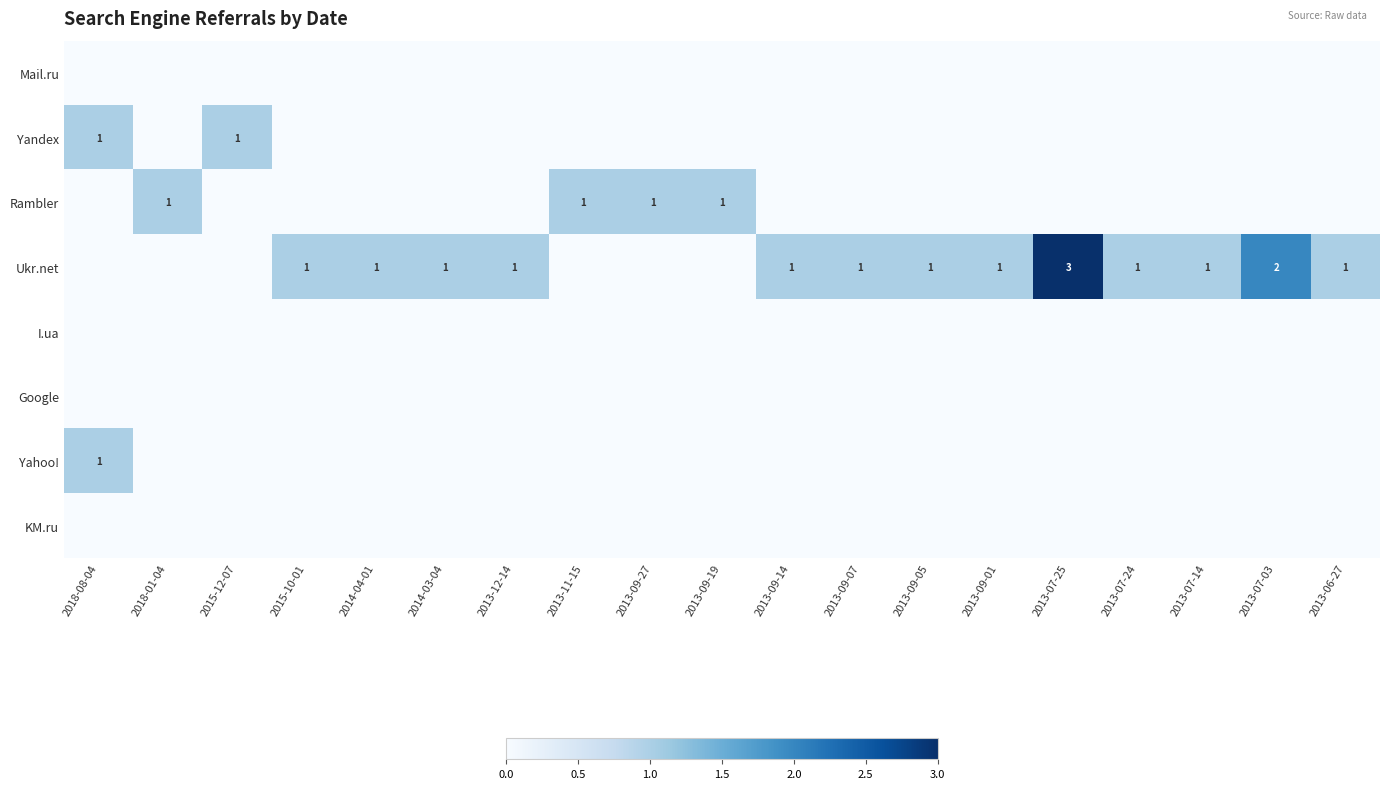

Between 2018-01-04 and 2018-08-04, which is larger?

2018-01-04